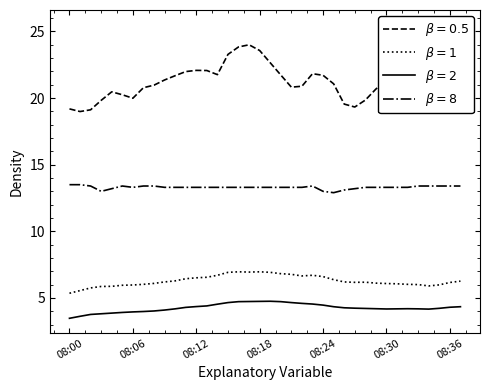

True or false: Mass conc (X0) has more than 0 points higher than both neighbors.

True